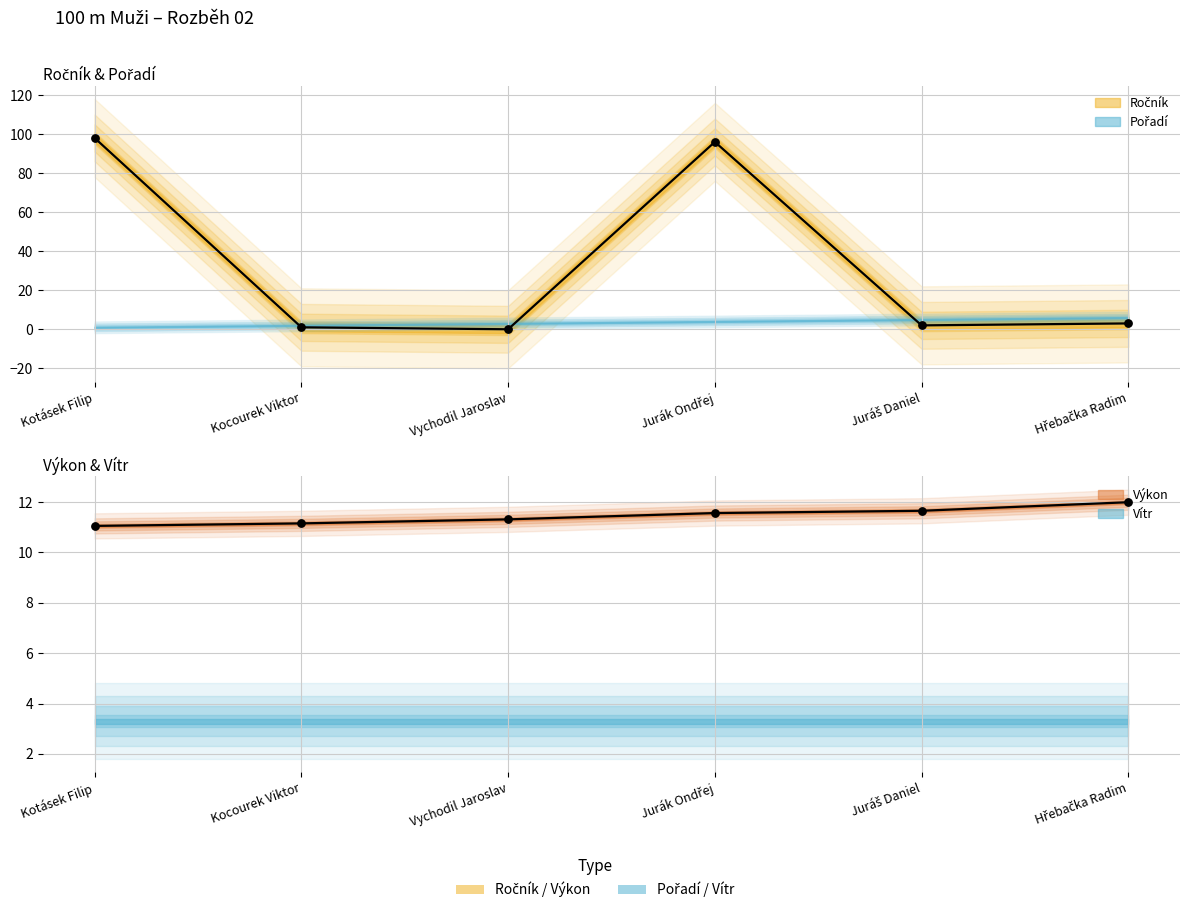

Which series contains the lowest Y value?

Ročník